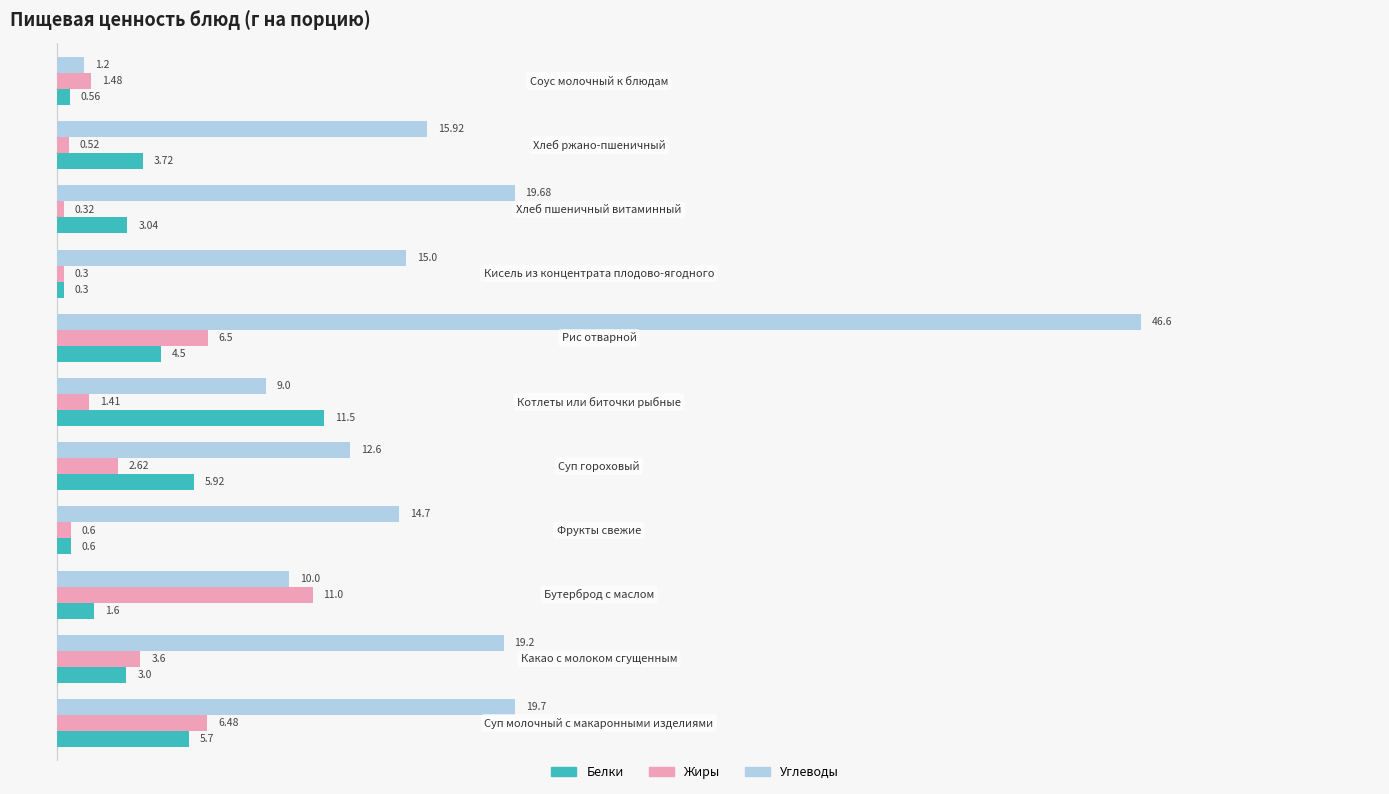

How many series are shown in this chart?

3